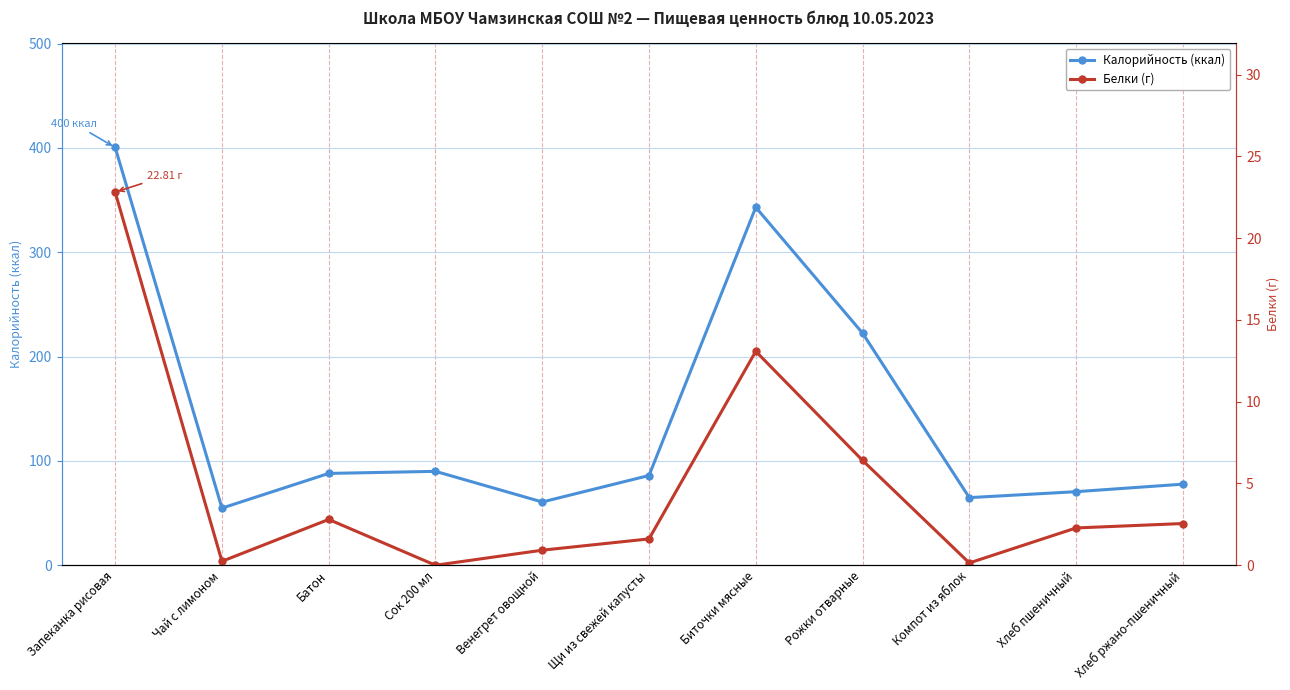

Between Батон and Рожки отварные, which series saw the biggest shift?

Калорийность (ккал)